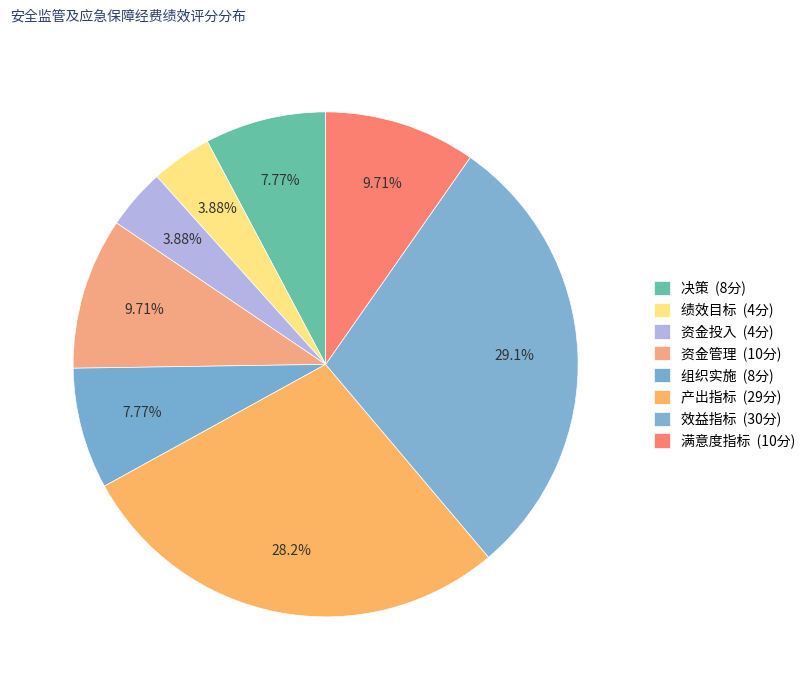

What is the total percentage of 组织实施 and 产出指标?

35.9%